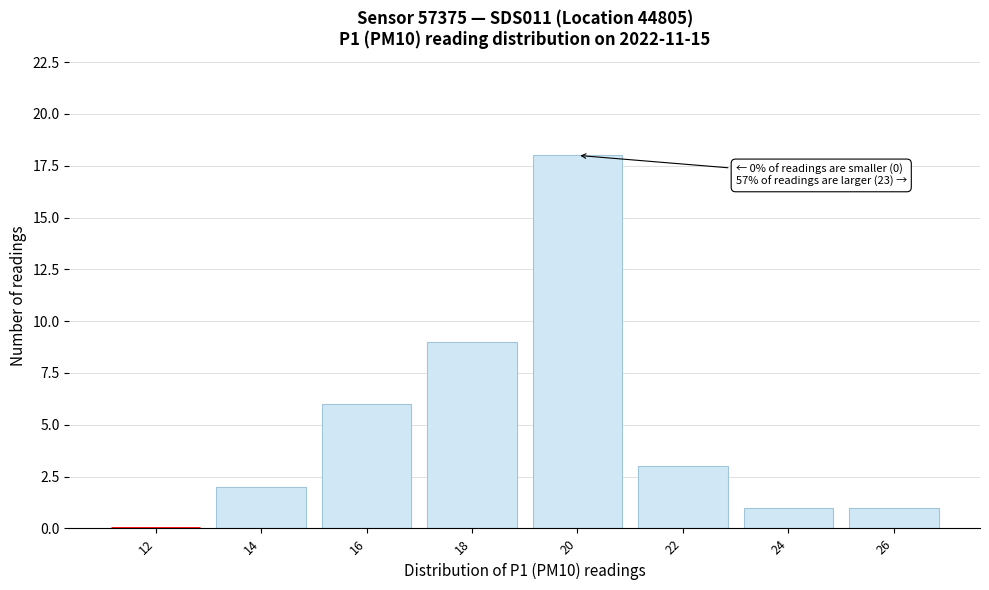

Reading left to right, list all the values displayed in this chart.

12=0	14=2	16=6	18=9	20=18	22=3	24=1	26=1